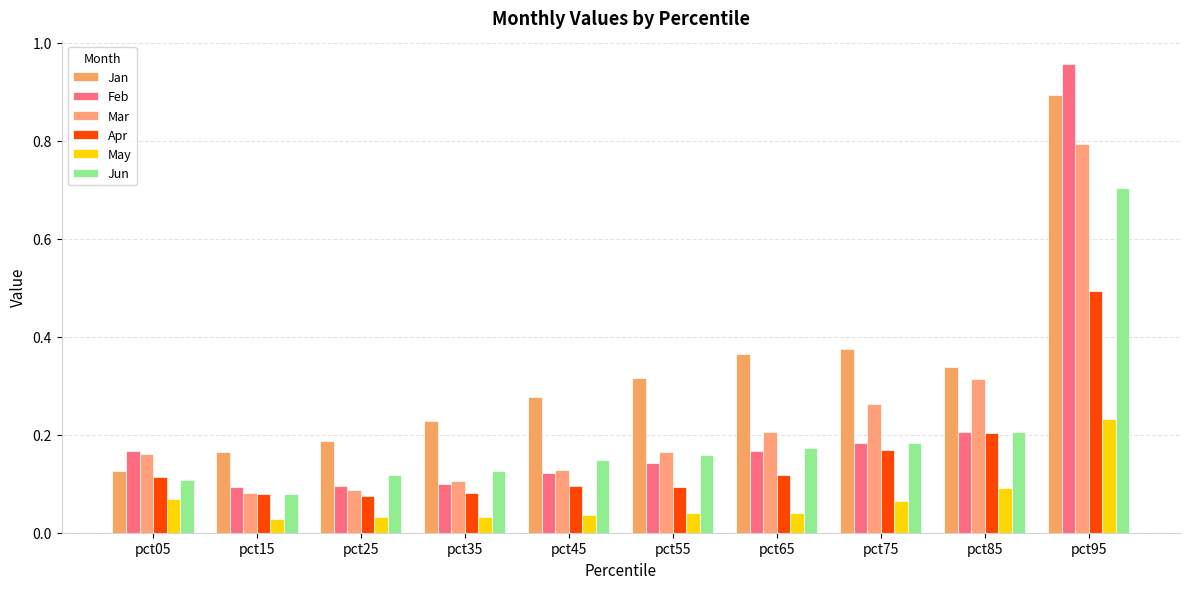

Rank the series at pct35 from lowest to highest value.

May, Apr, Feb, Mar, Jun, Jan